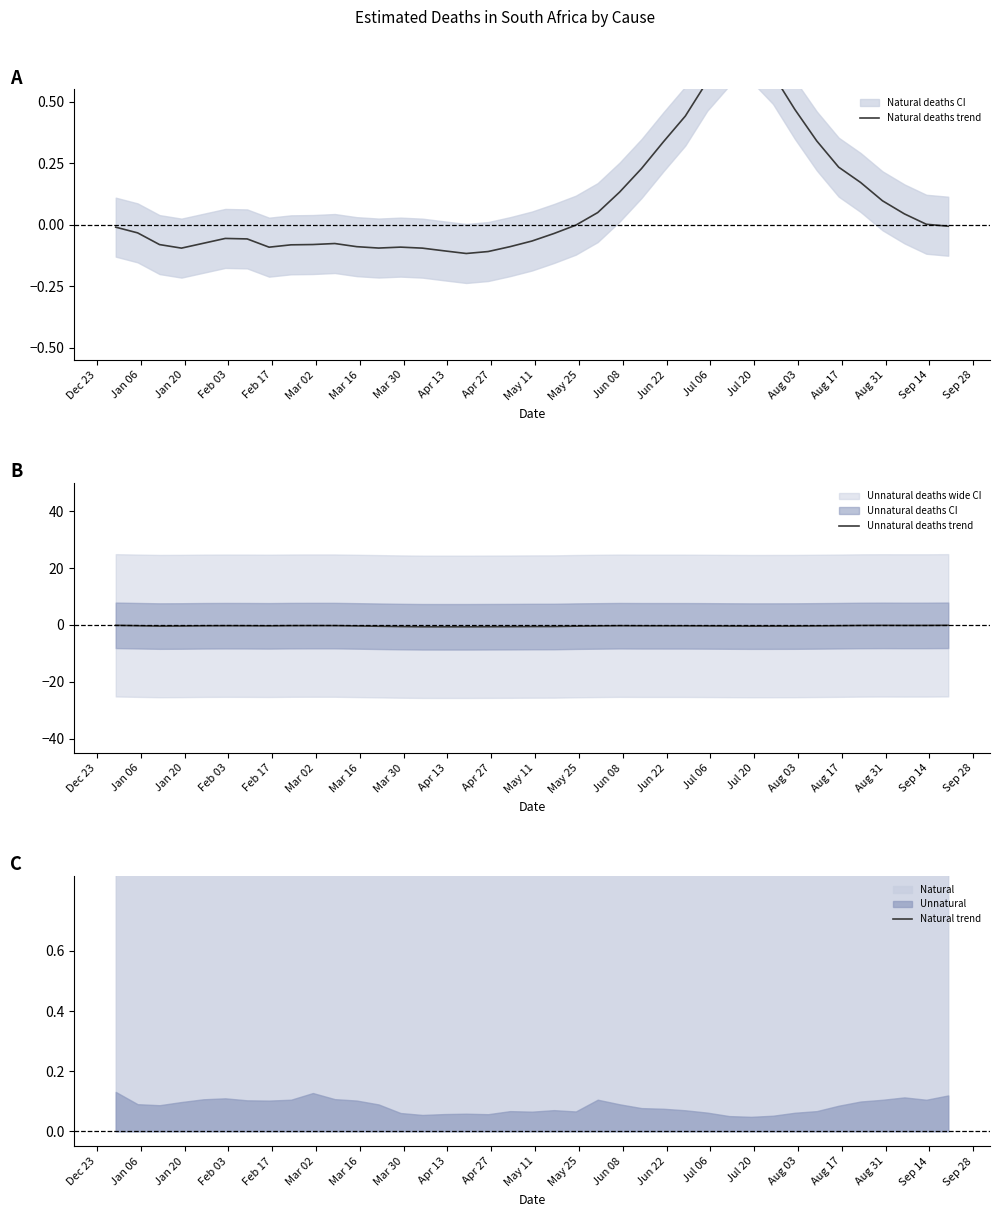

True or false: Natural trend and Natural deaths trend cross at least once.

False